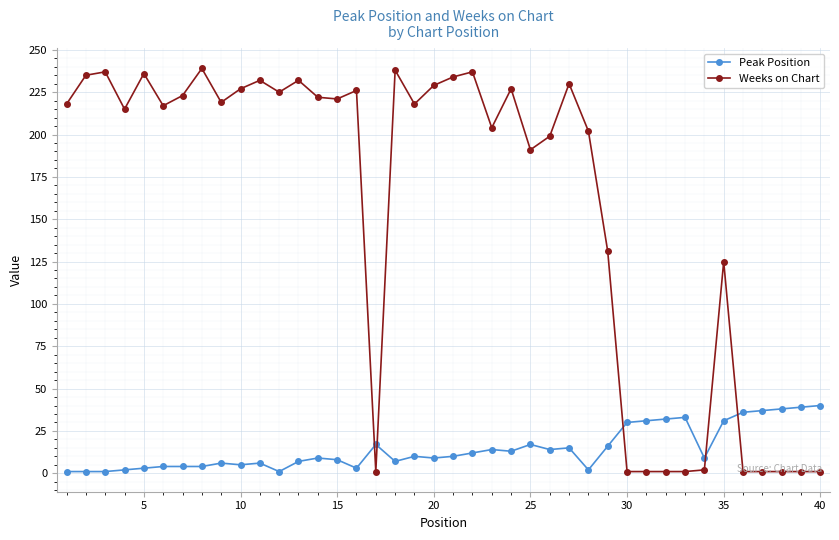

What is the maximum value for Weeks on Chart?

239